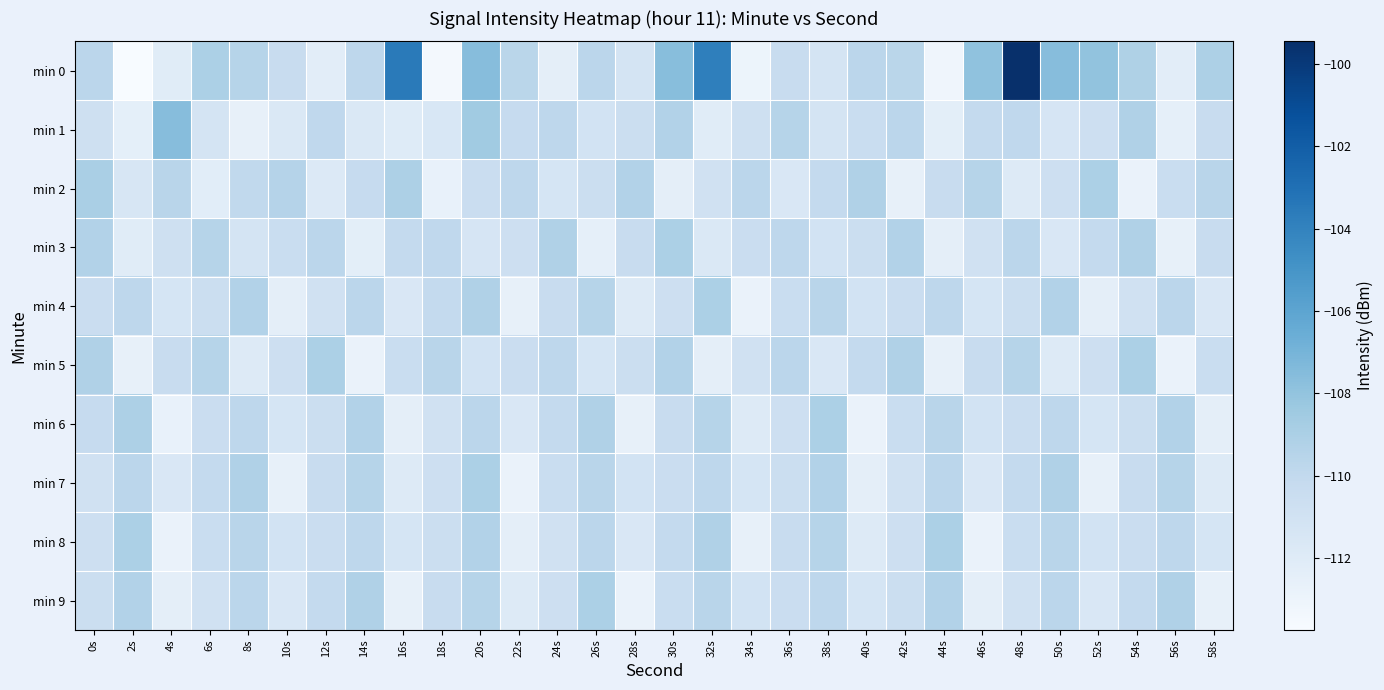

What is the total value across all series at 44s?

-1108.1